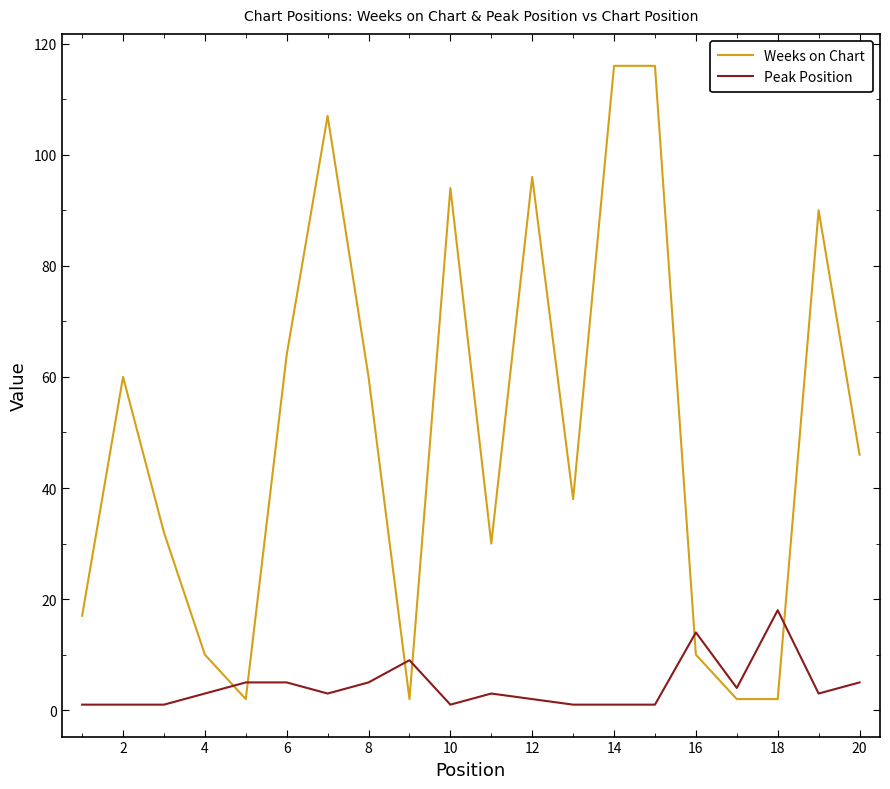

How many intersections are there between Peak Position and Weeks on Chart?

6